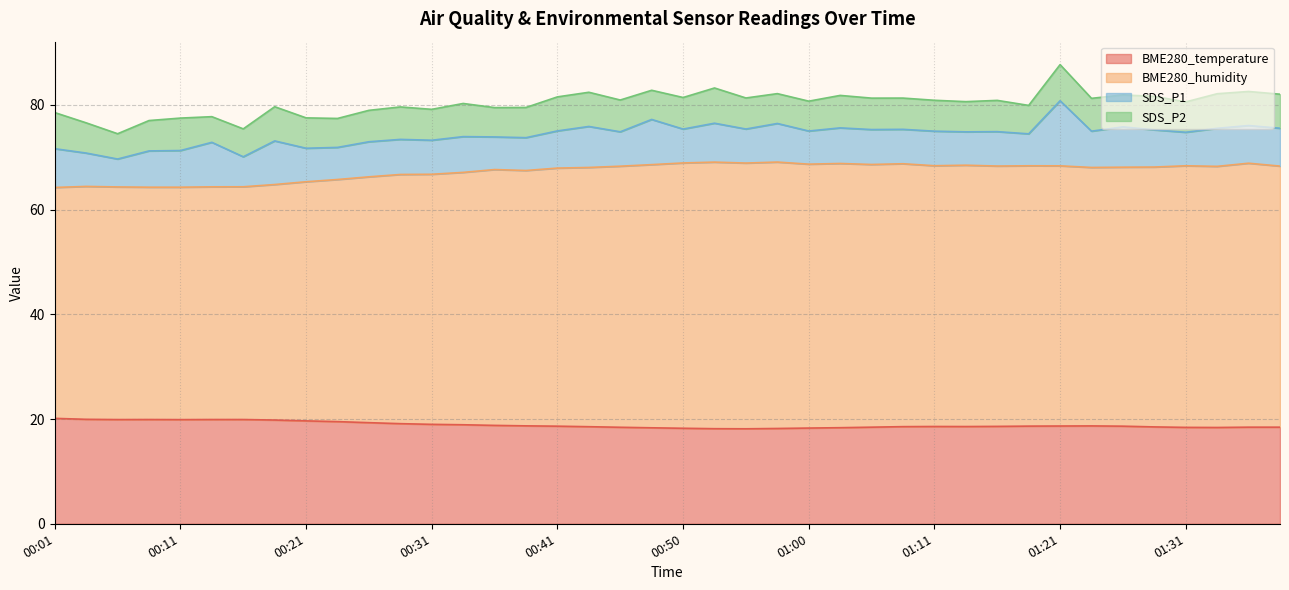

What is the difference between the second highest and second lowest values in the BME280_humidity series?

4.8